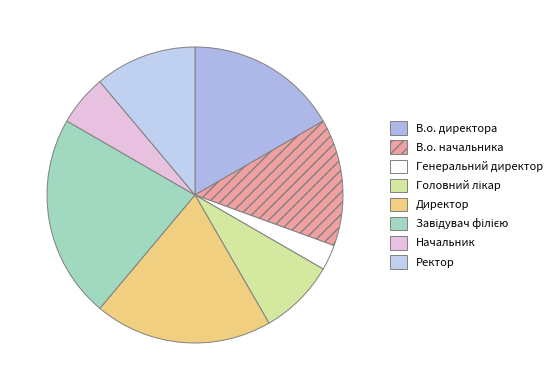

Which has a higher value, Завідувач філією or Начальник?

Завідувач філією